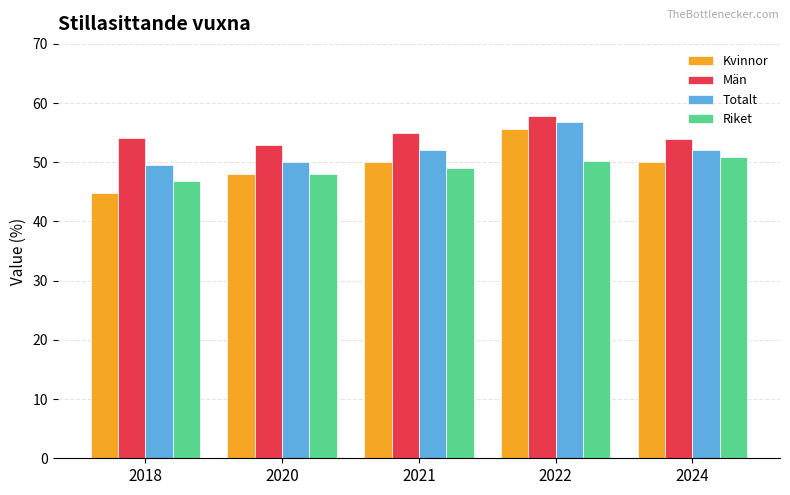

What value does the Riket series have at 2022?

50.3